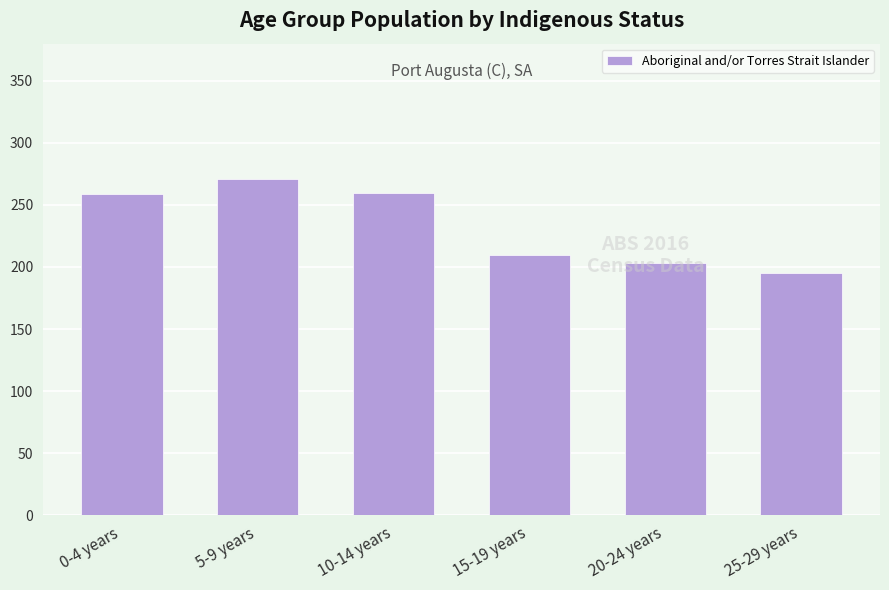

Does the chart contain stacked bars?

No